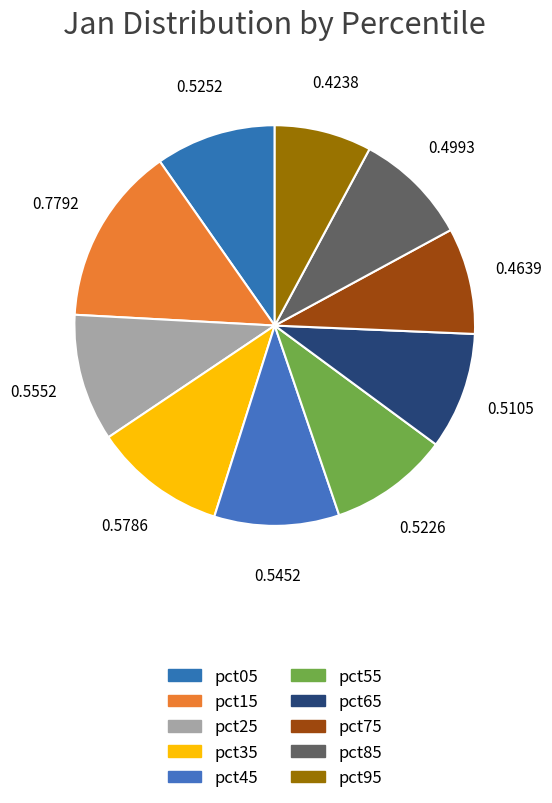

Which slice is the smallest?

pct95